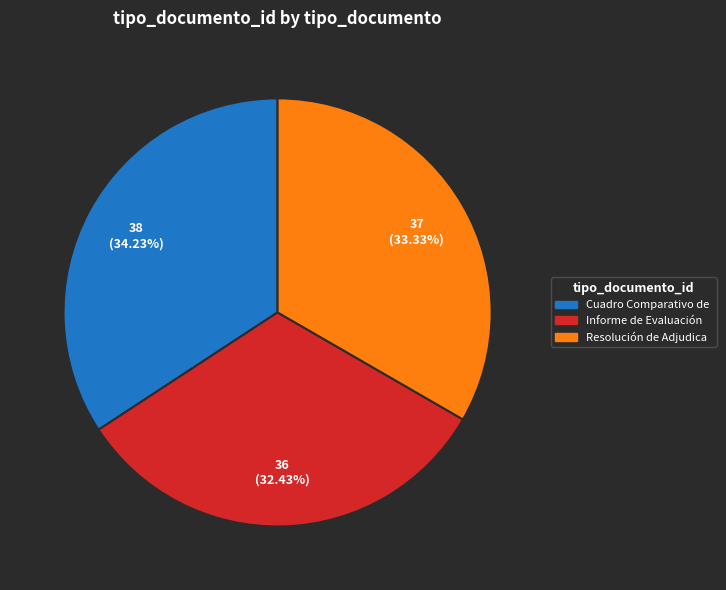

Does any single category account for the majority?

No